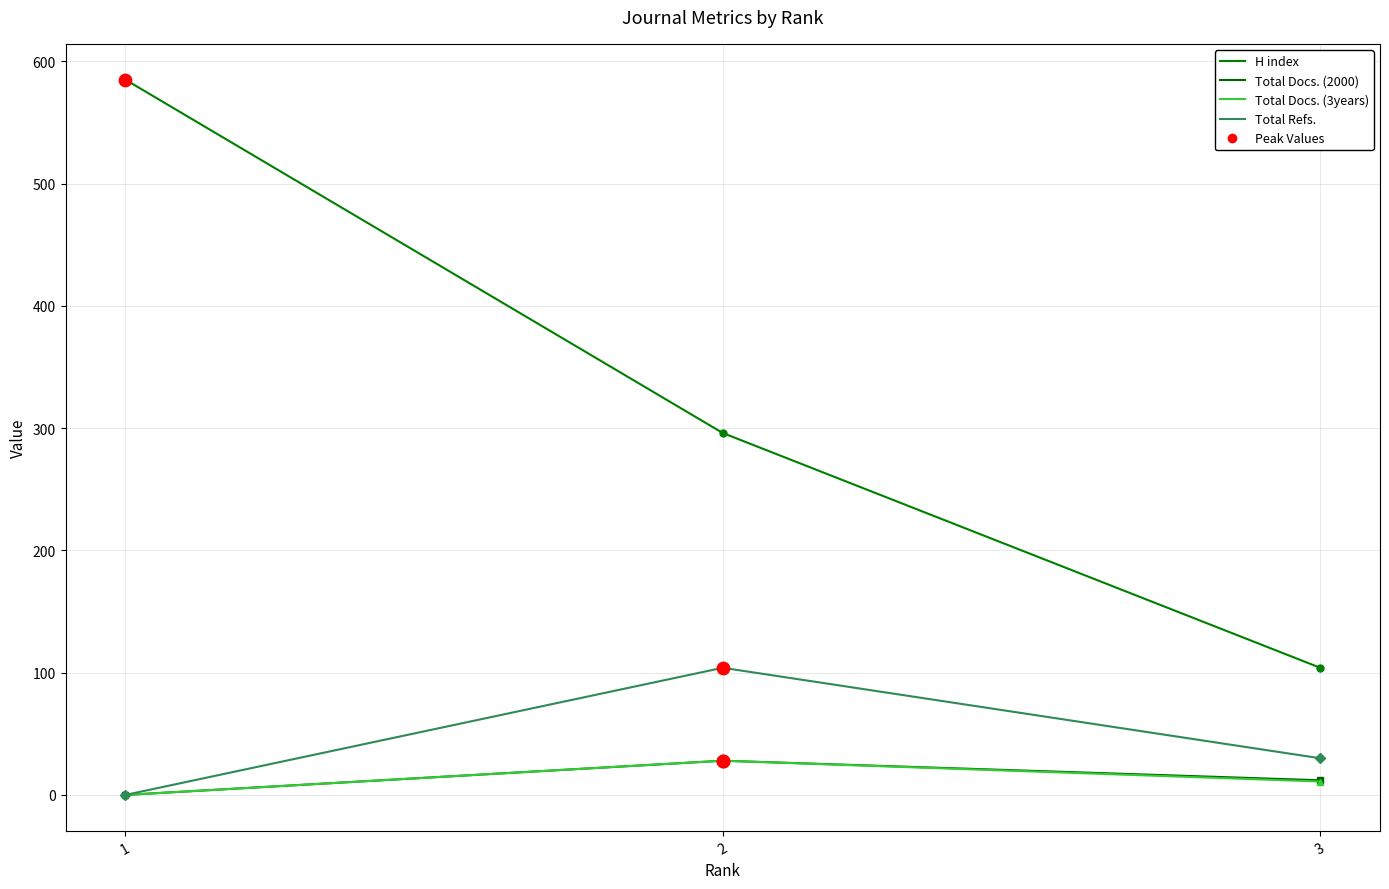

What is the maximum value for Total Docs. (2000)?

28